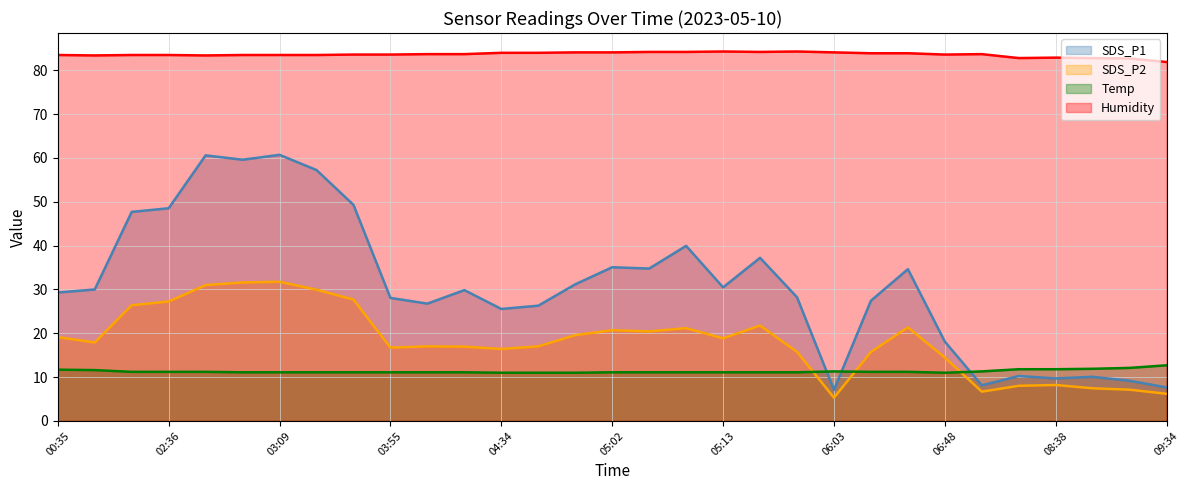

What position from the left is 16?

17